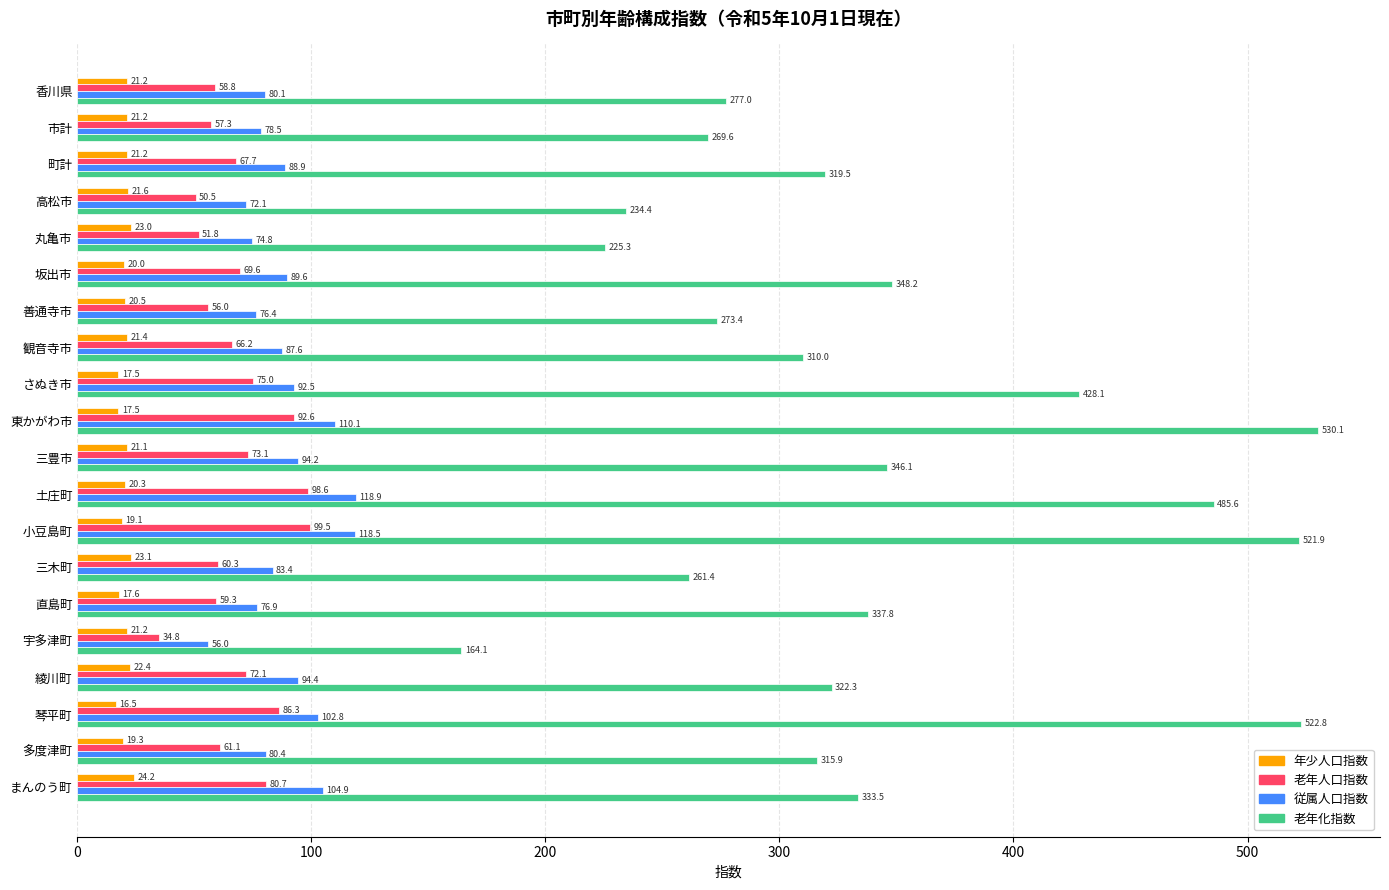

What is the average value of the 老年化指数 series?

341.4